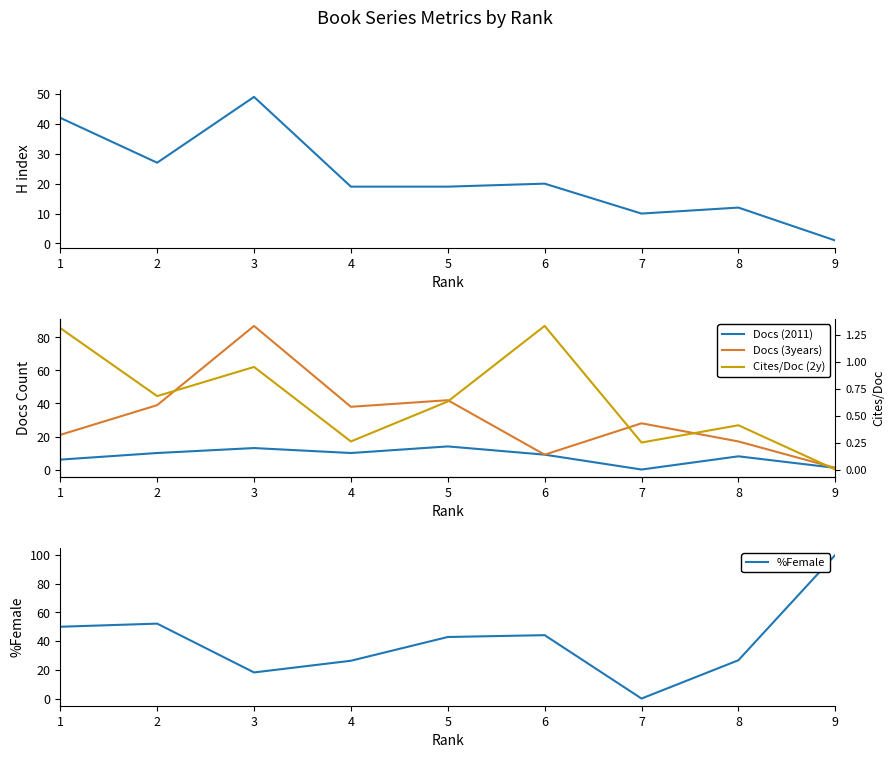

True or false: H index and %Female cross at least once.

True